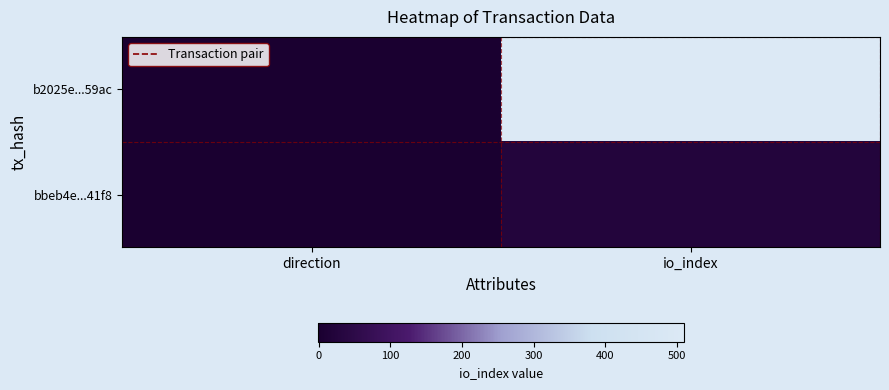

Reading right to left, extract all data points from this chart.

b2025e...59ac: io_index=510	direction=-1
bbeb4e...41f8: io_index=26	direction=1